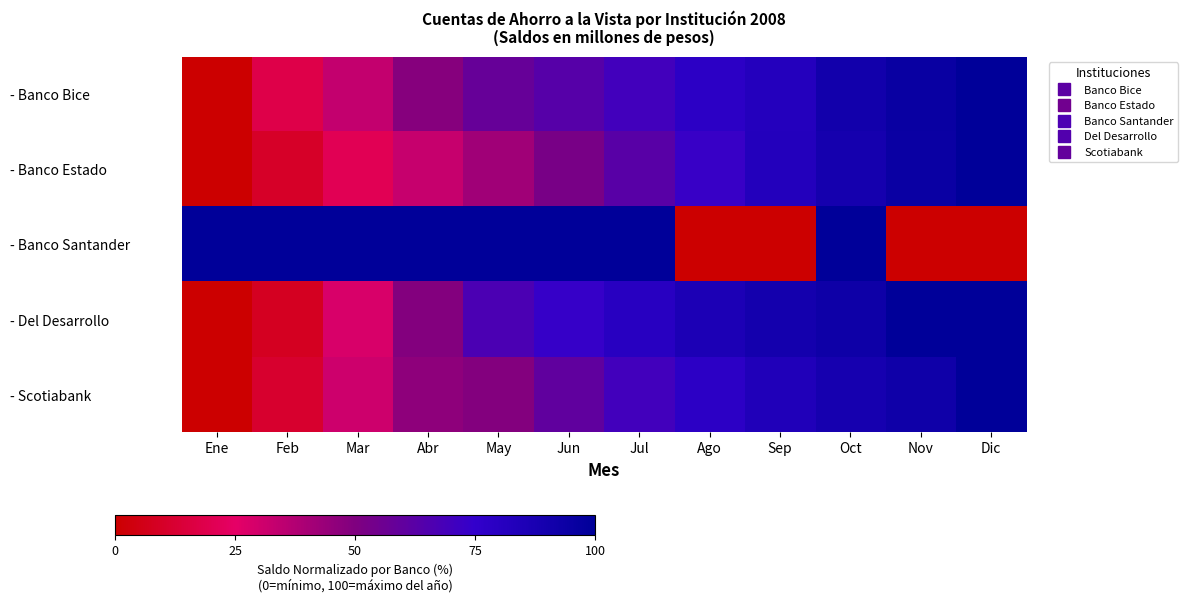

Which series changed the most between Oct and Dic?

- Banco Santander